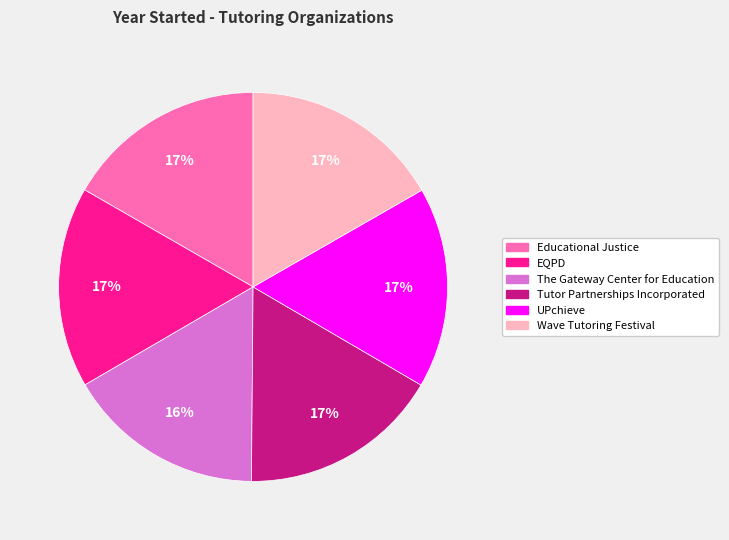

Combined, do The Gateway Center for Education and UPchieve account for over 50%?

No